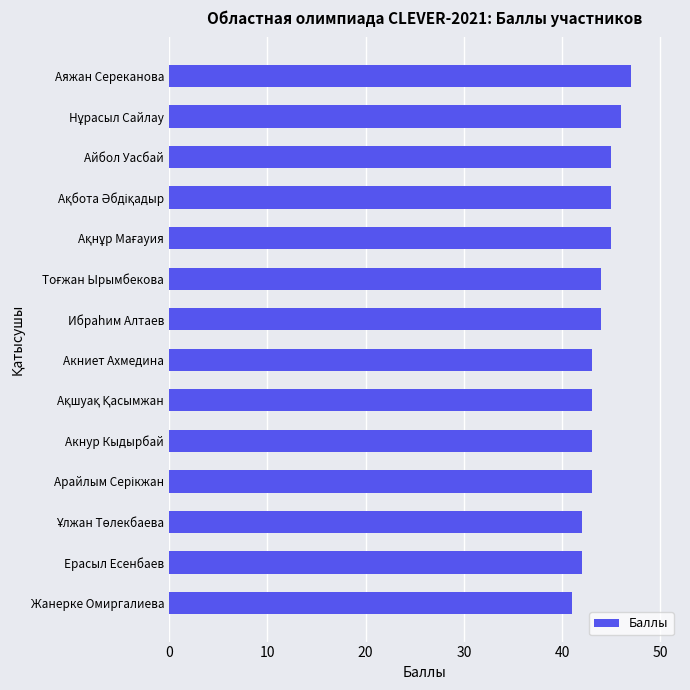

What is the value of the 9th bar from the top?

43